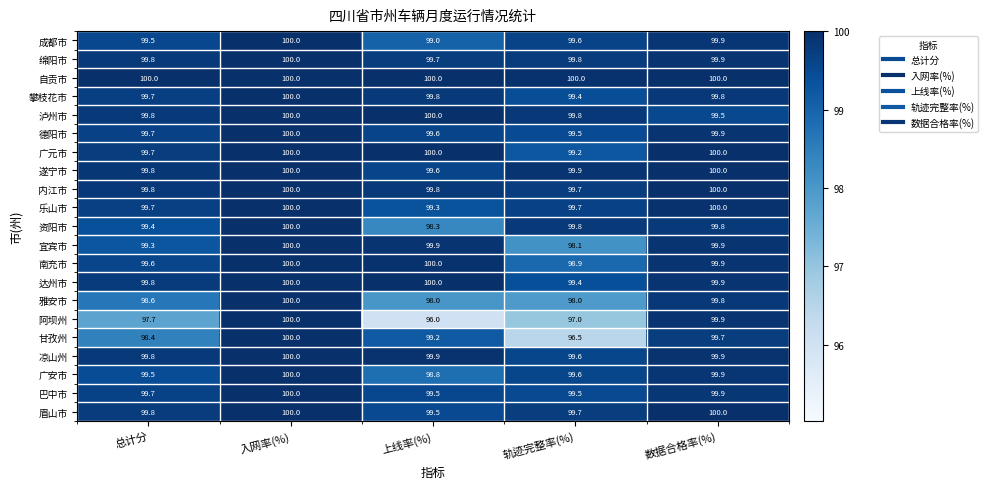

How many series are shown in this chart?

21